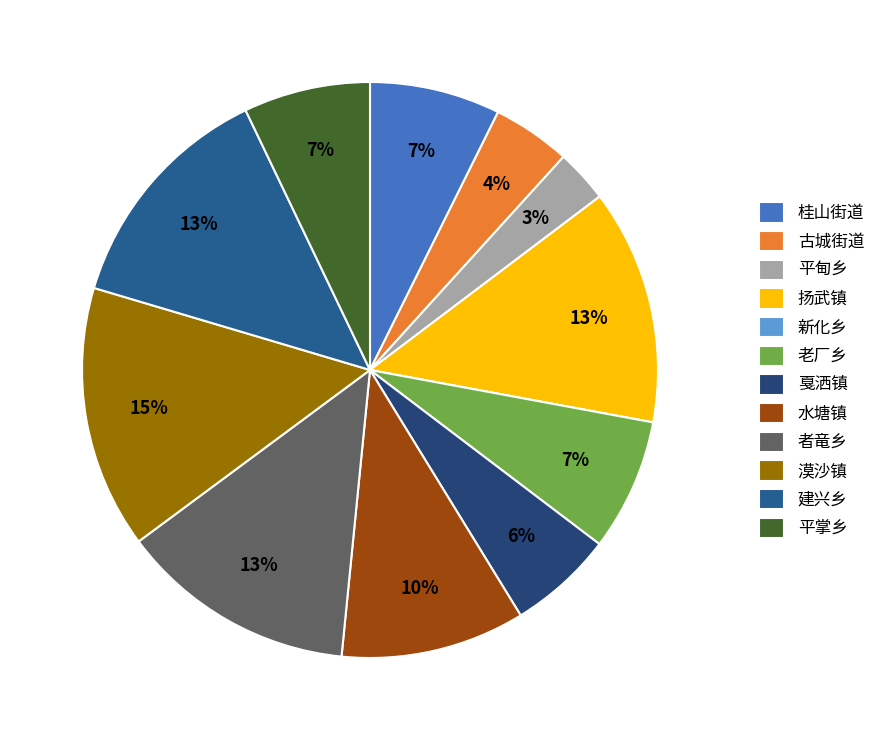

Is there a majority slice in this chart?

No